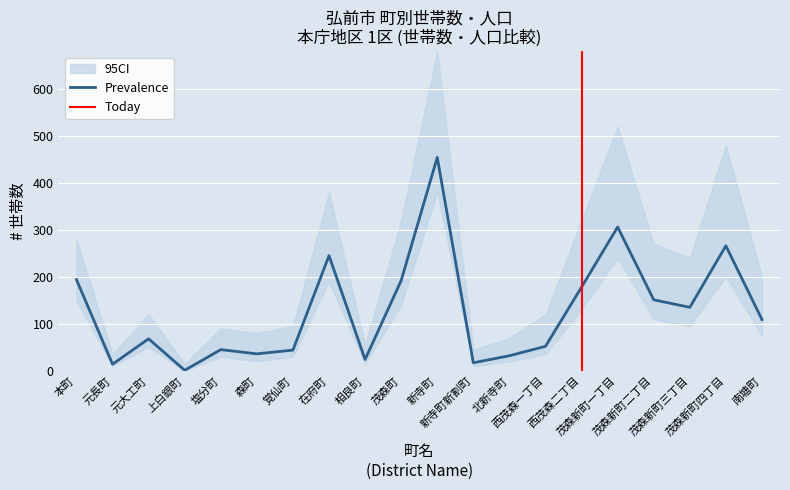

True or false: CI_upper and CI_lower intersect in this chart.

False